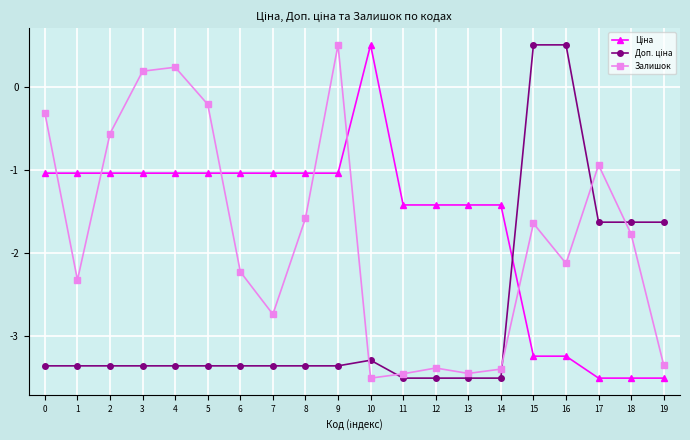

What is the total value across all series at 19?

-8.5